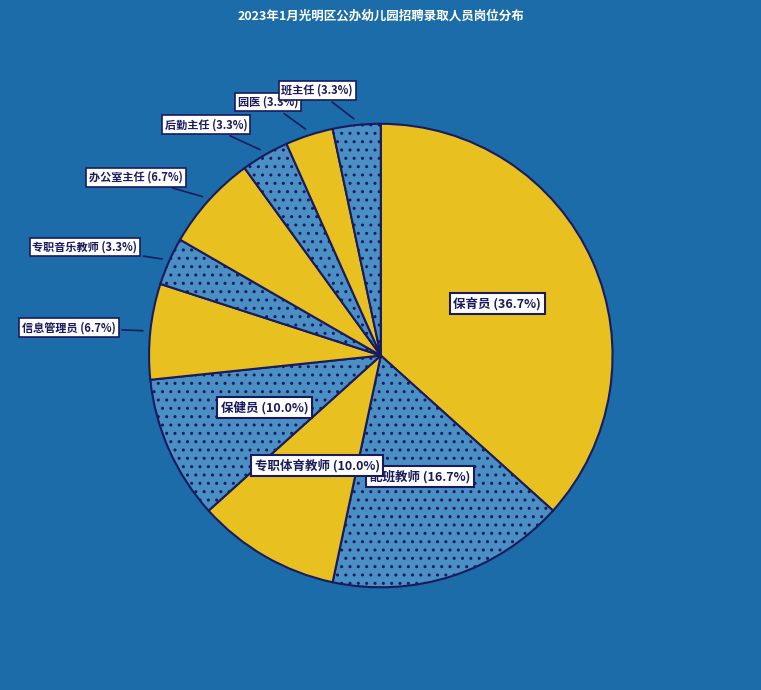

To the nearest percent, what is the average slice percentage?

10%